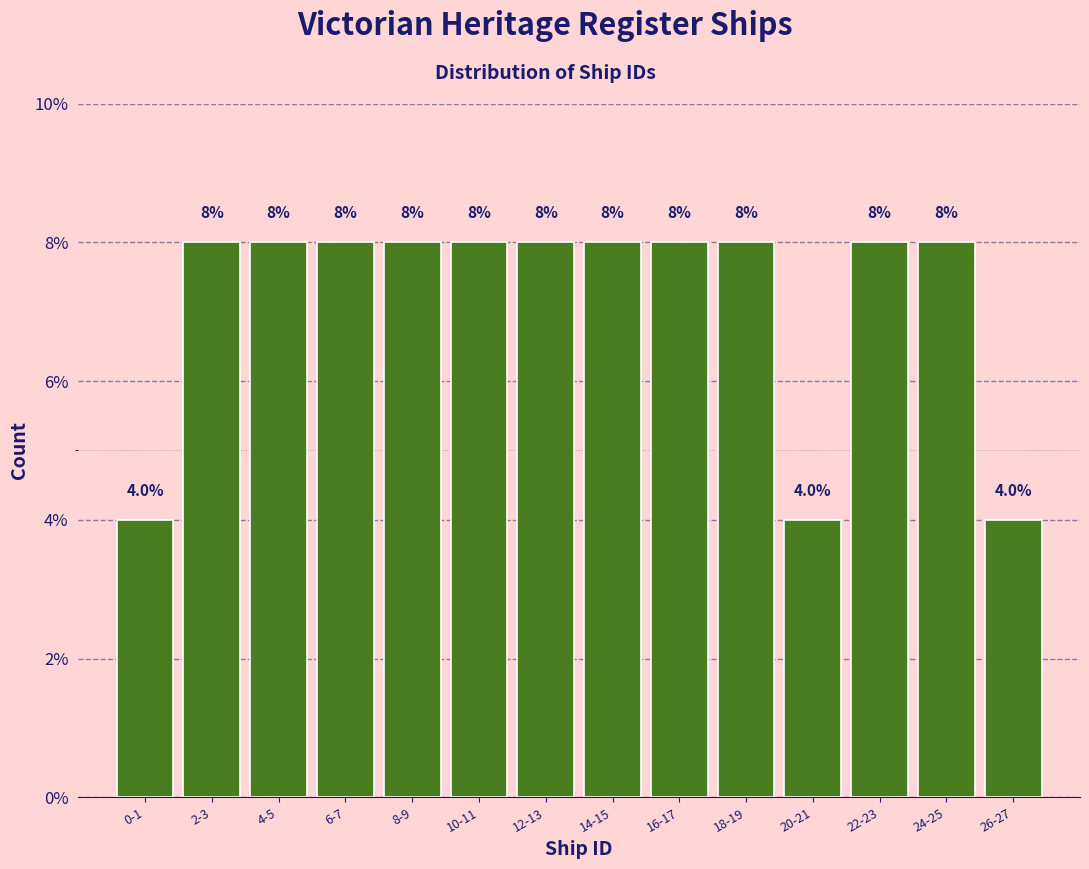

Reading left to right, extract all data points from this chart.

4	8	8	8	8	8	8	8	8	8	4	8	8	4